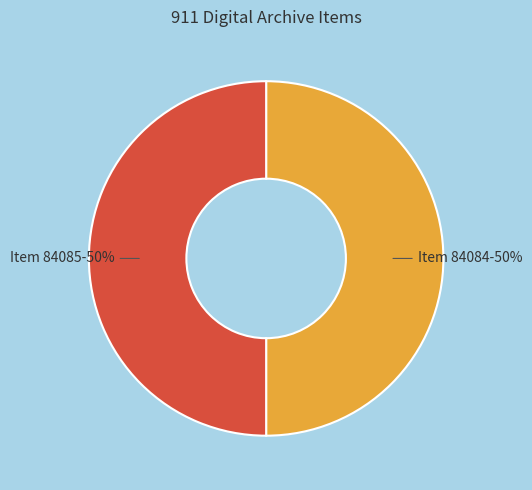

Approximately how many times larger is the value at Item 84084 compared to Item 84085?

1.0